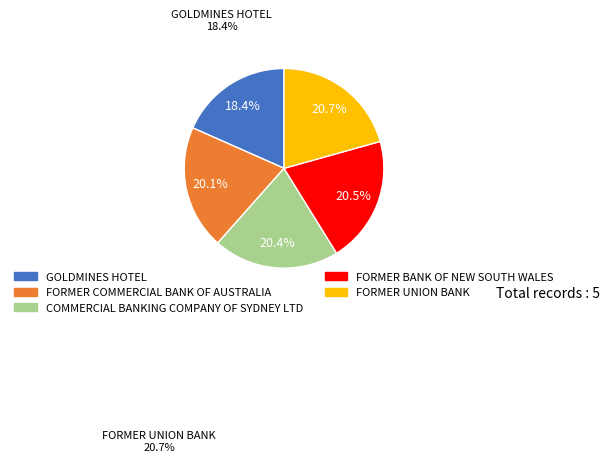

Which category has the smallest portion of the pie?

GOLDMINES HOTEL